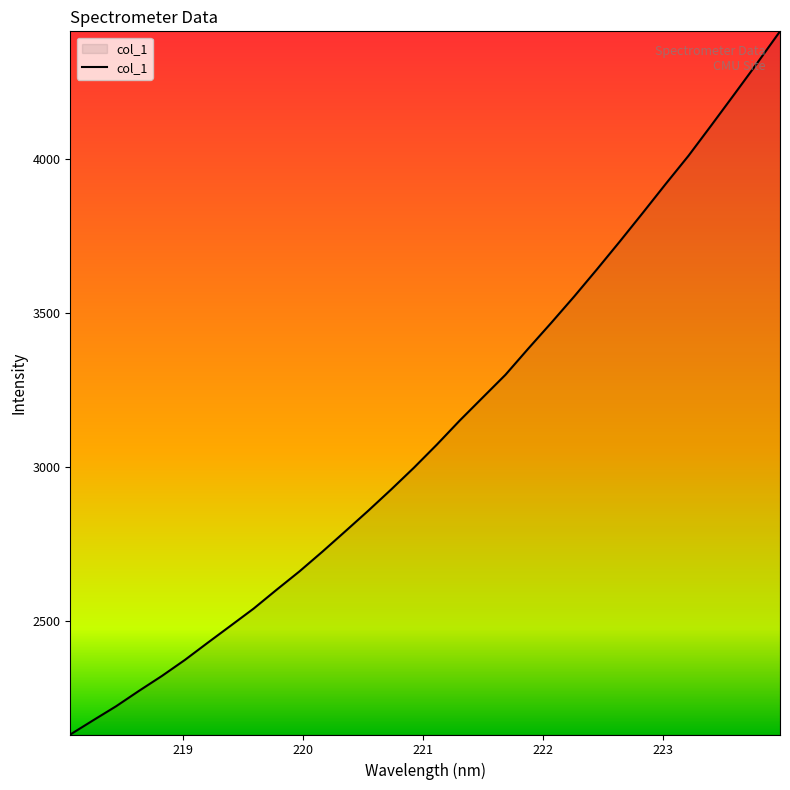

What is the maximum value shown in the chart?

4414.4